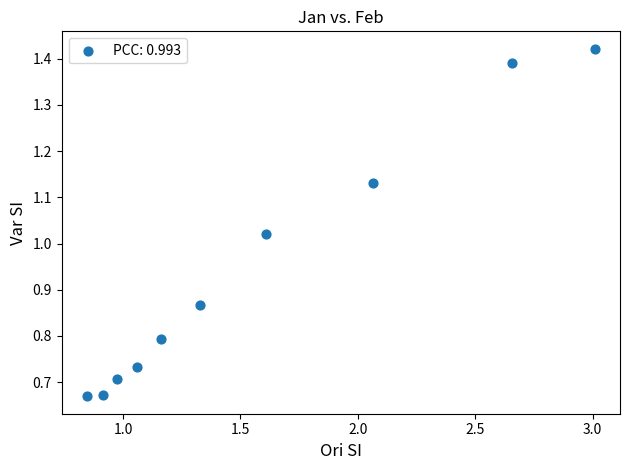

What is the average X value?

1.6